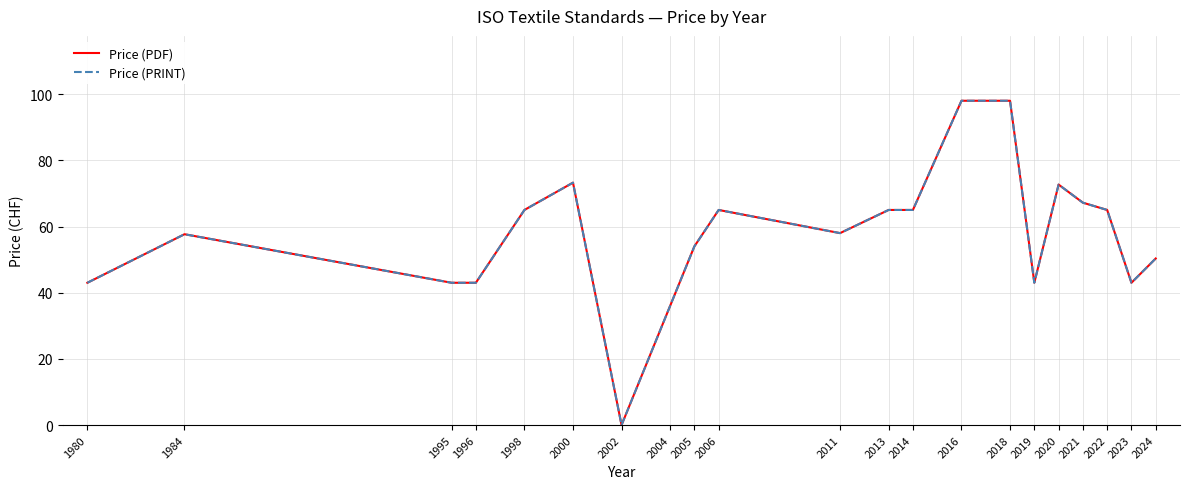

At which label is Price (PRINT) closest to 49?

2024